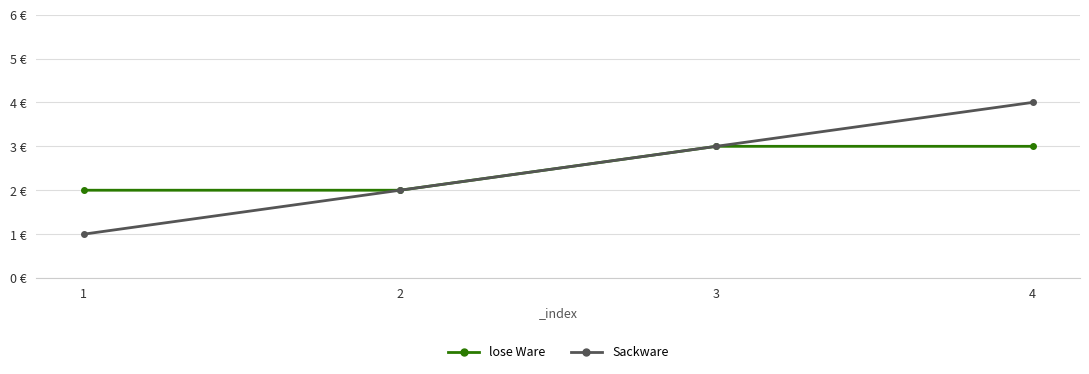

What is the maximum value shown in the chart?

4